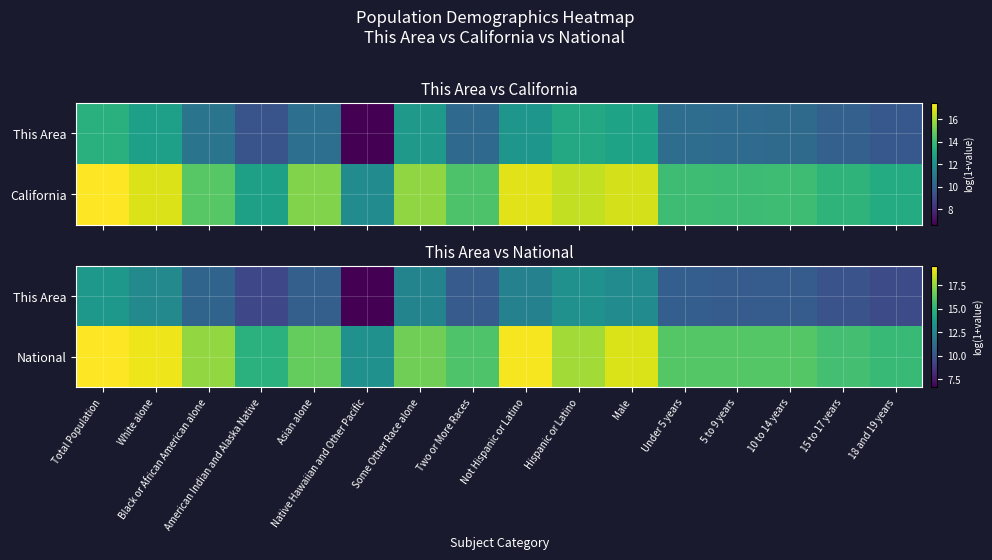

What is the spread (max minus min) of values at Native Hawaiian and Other Pacific?

6.5